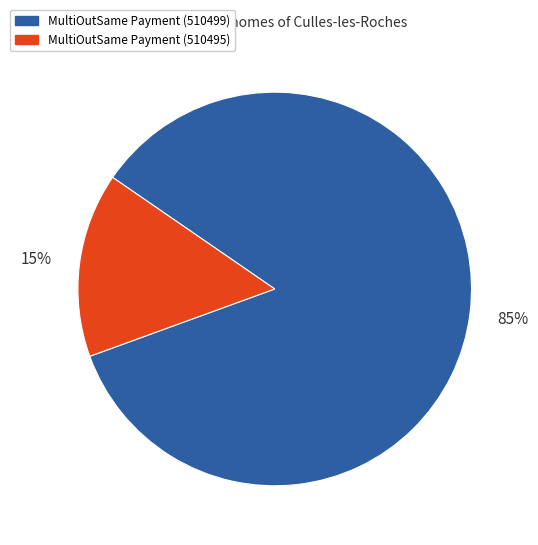

Is it true that MultiOutSame Payment (510499) is 85% of the pie?

True